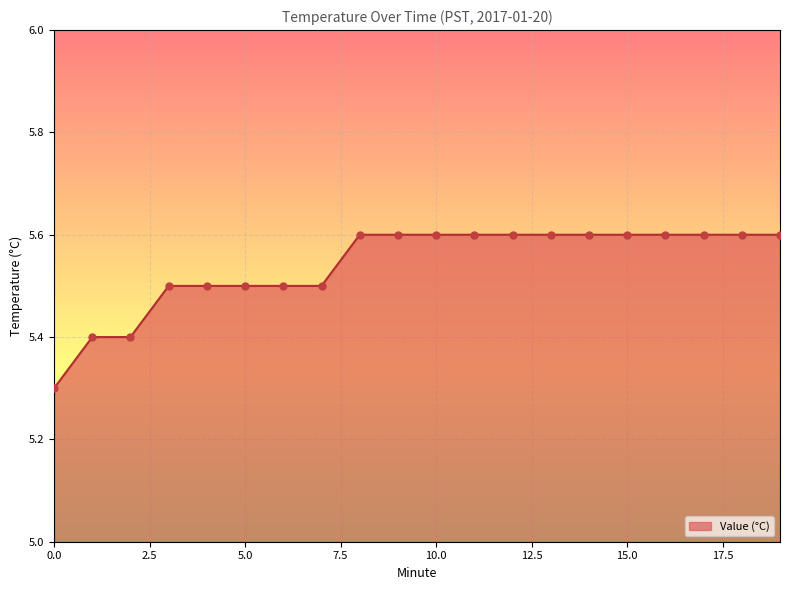

What is the minimum value shown in the chart?

5.3